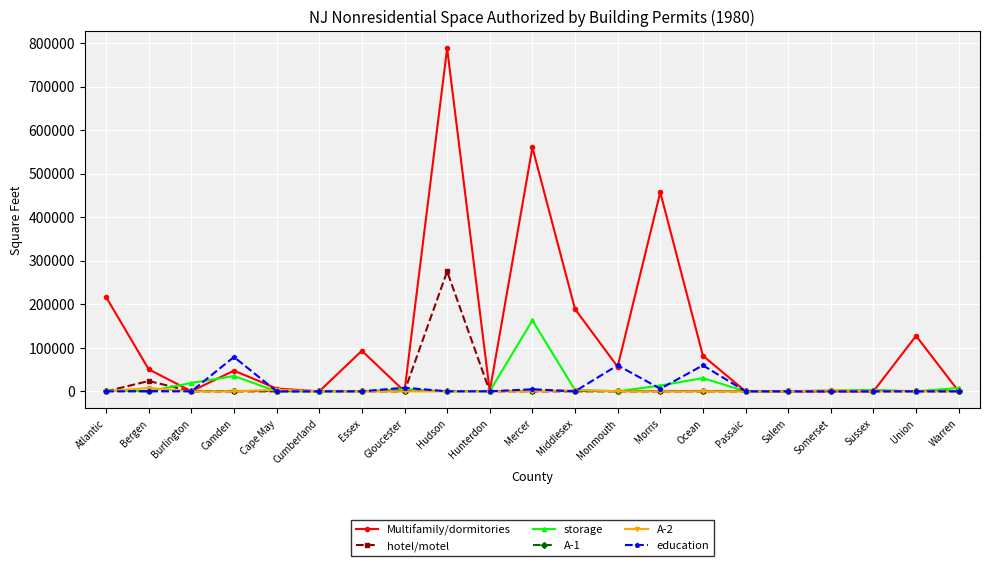

Which series has the largest total across all categories?

Multifamily/dormitories